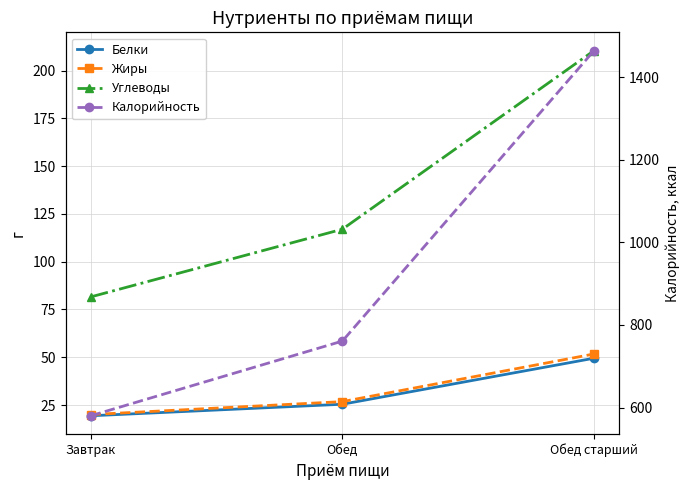

At which category is the sum across all series the highest?

Обед старший